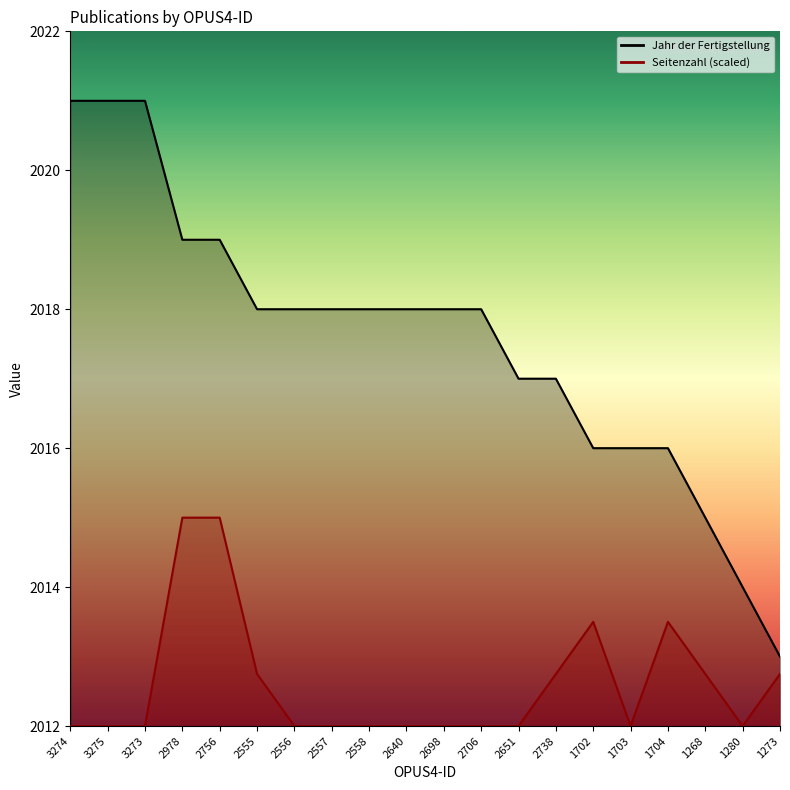

What is the label of the 15th point from the left?

1702